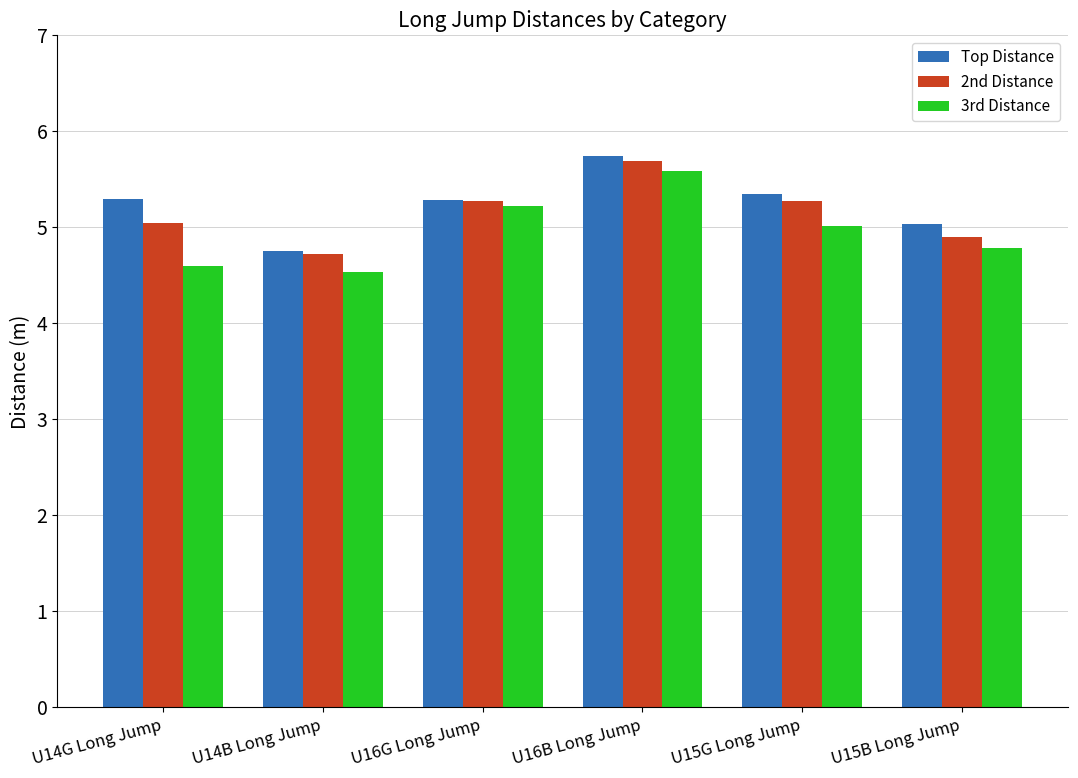

At which category is the sum across all series the highest?

U16B Long Jump